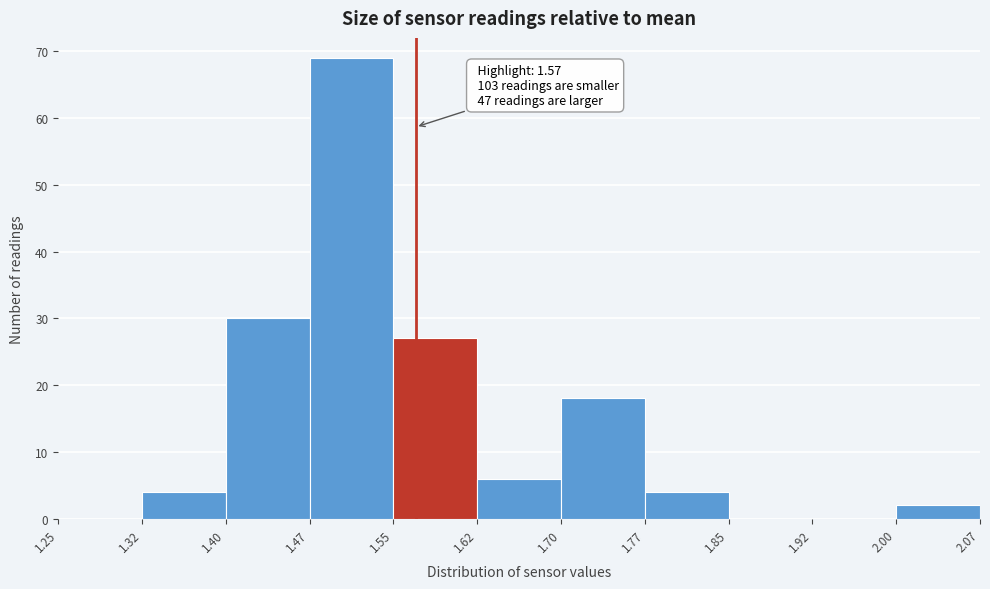

Over which range of the x-axis is the bar tallest?

1.47 to 1.55